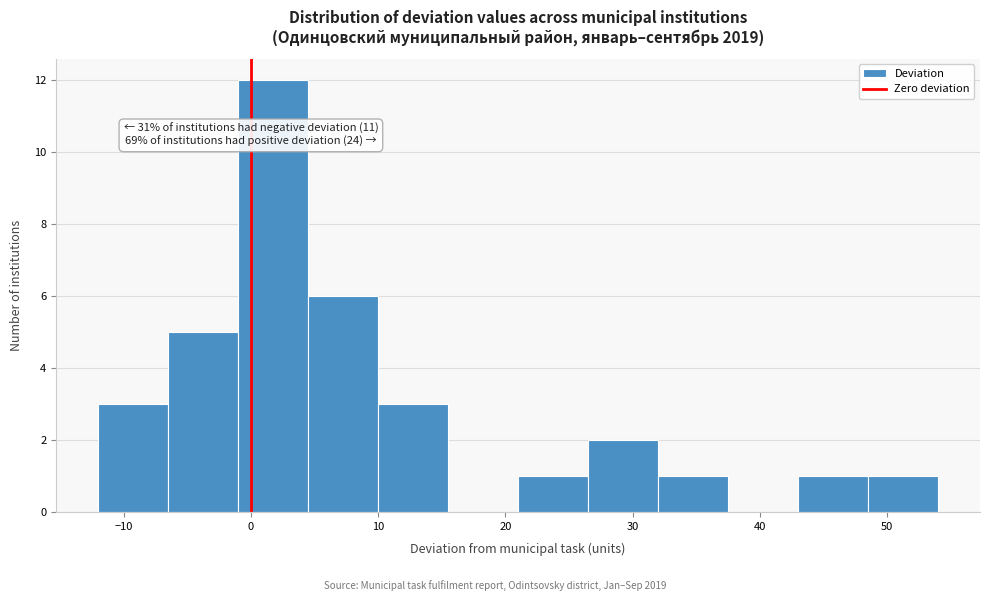

Over which range of the x-axis is the bar tallest?

-1.0 to 4.5